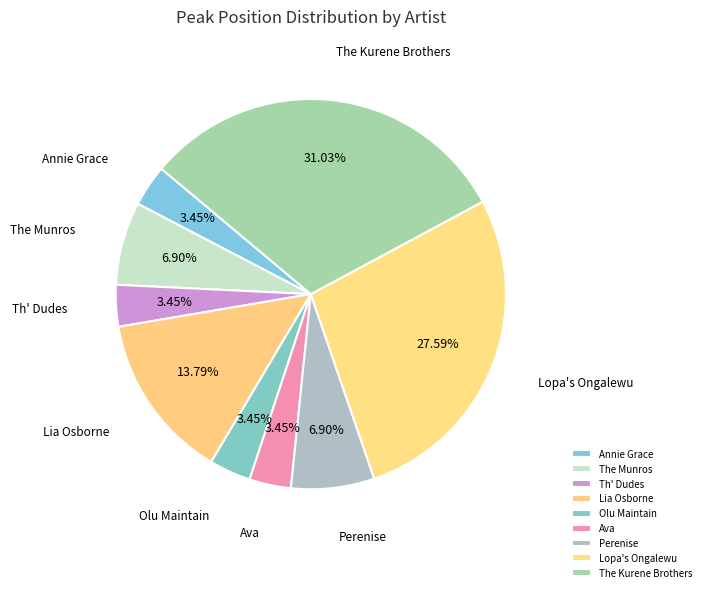

Is the sum of Lopa's Ongalewu and Perenise greater than half?

No